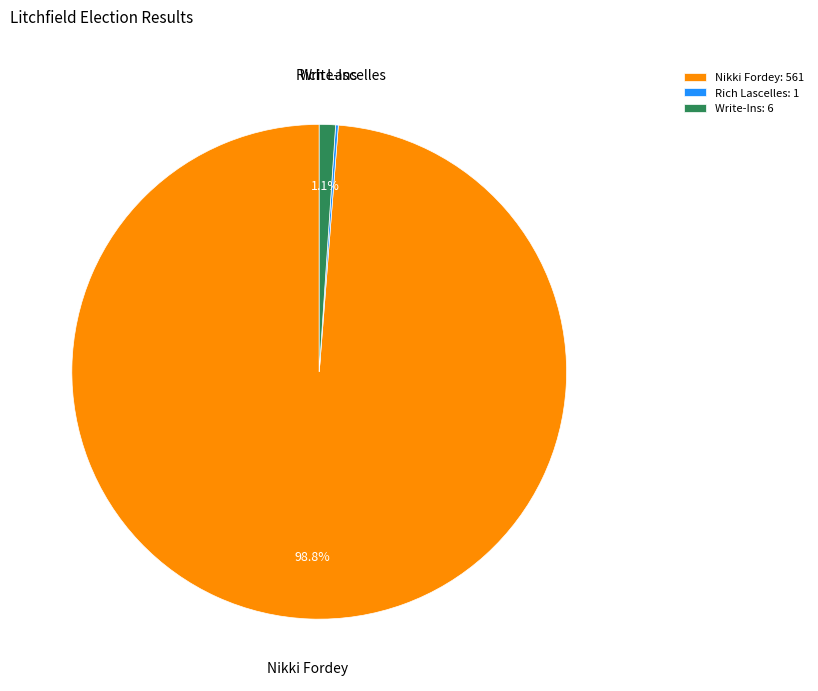

Which has a higher value, Write-Ins: 6 or Nikki Fordey: 561?

Nikki Fordey: 561